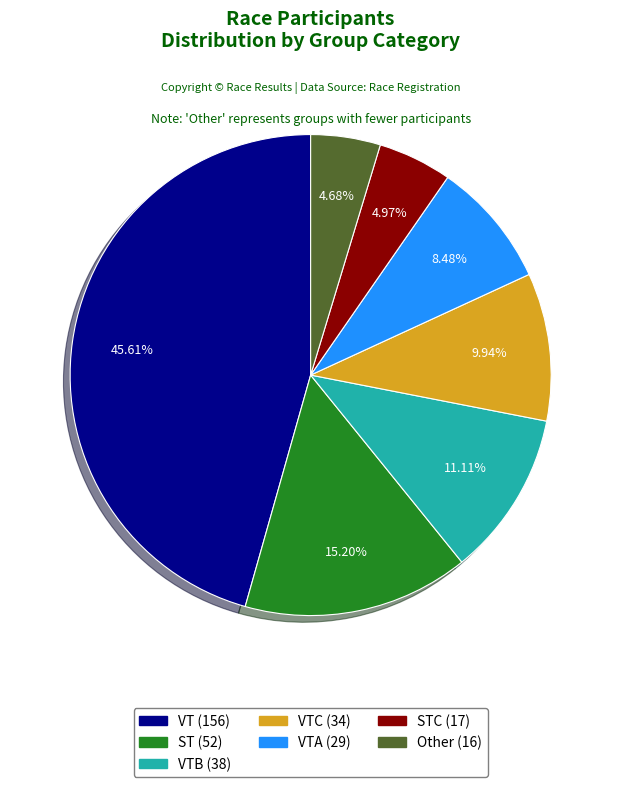

To the nearest percent, what is the average slice percentage?

14%